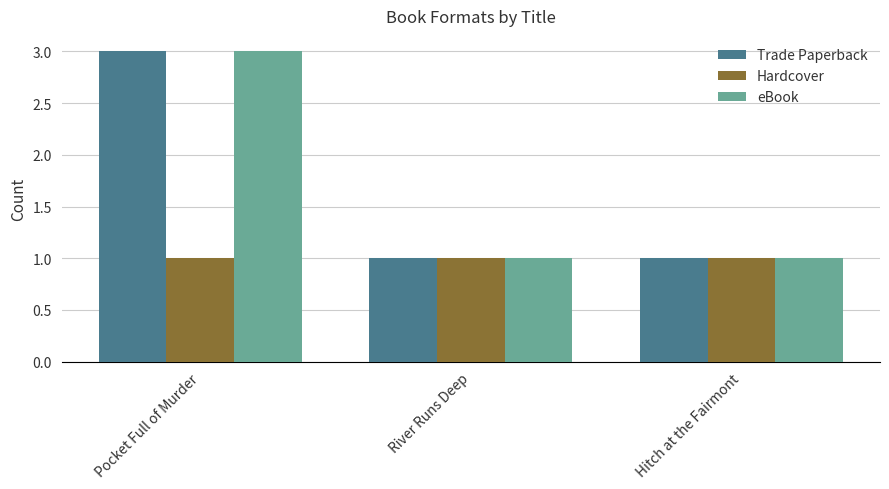

Is the value of Trade Paperback at Pocket Full of Murder greater than the value of Hardcover at Pocket Full of Murder?

Yes